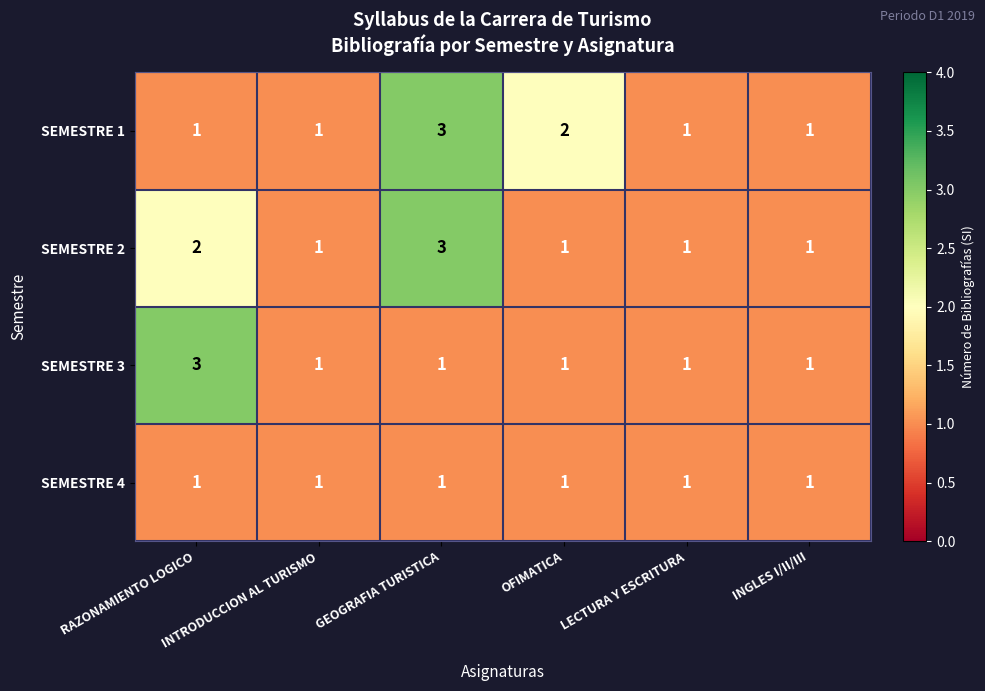

What is the sum of the SEMESTRE 3 values at GEOGRAFIA TURISTICA and RAZONAMIENTO LOGICO?

4